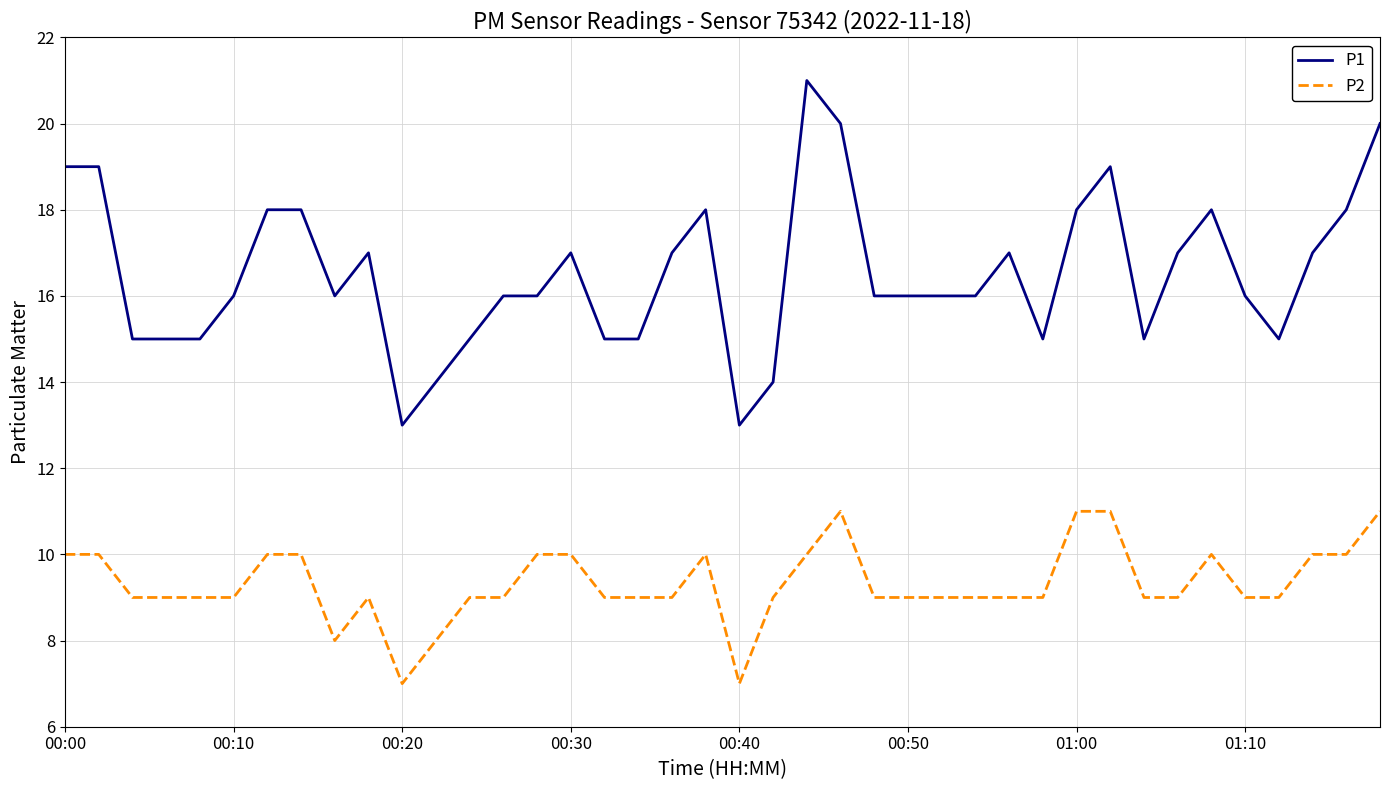

What is the difference between the maximum and minimum values in the P2 series?

4